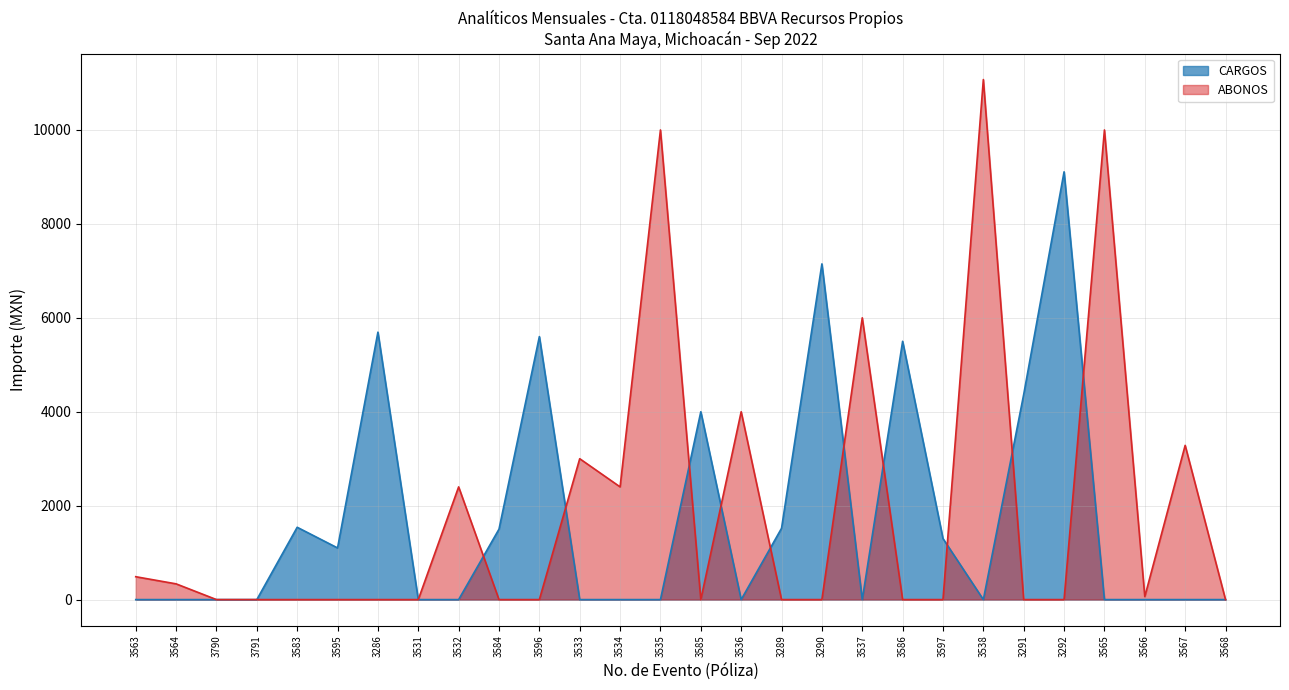

At how many categories does at least one series exceed 10078?

1